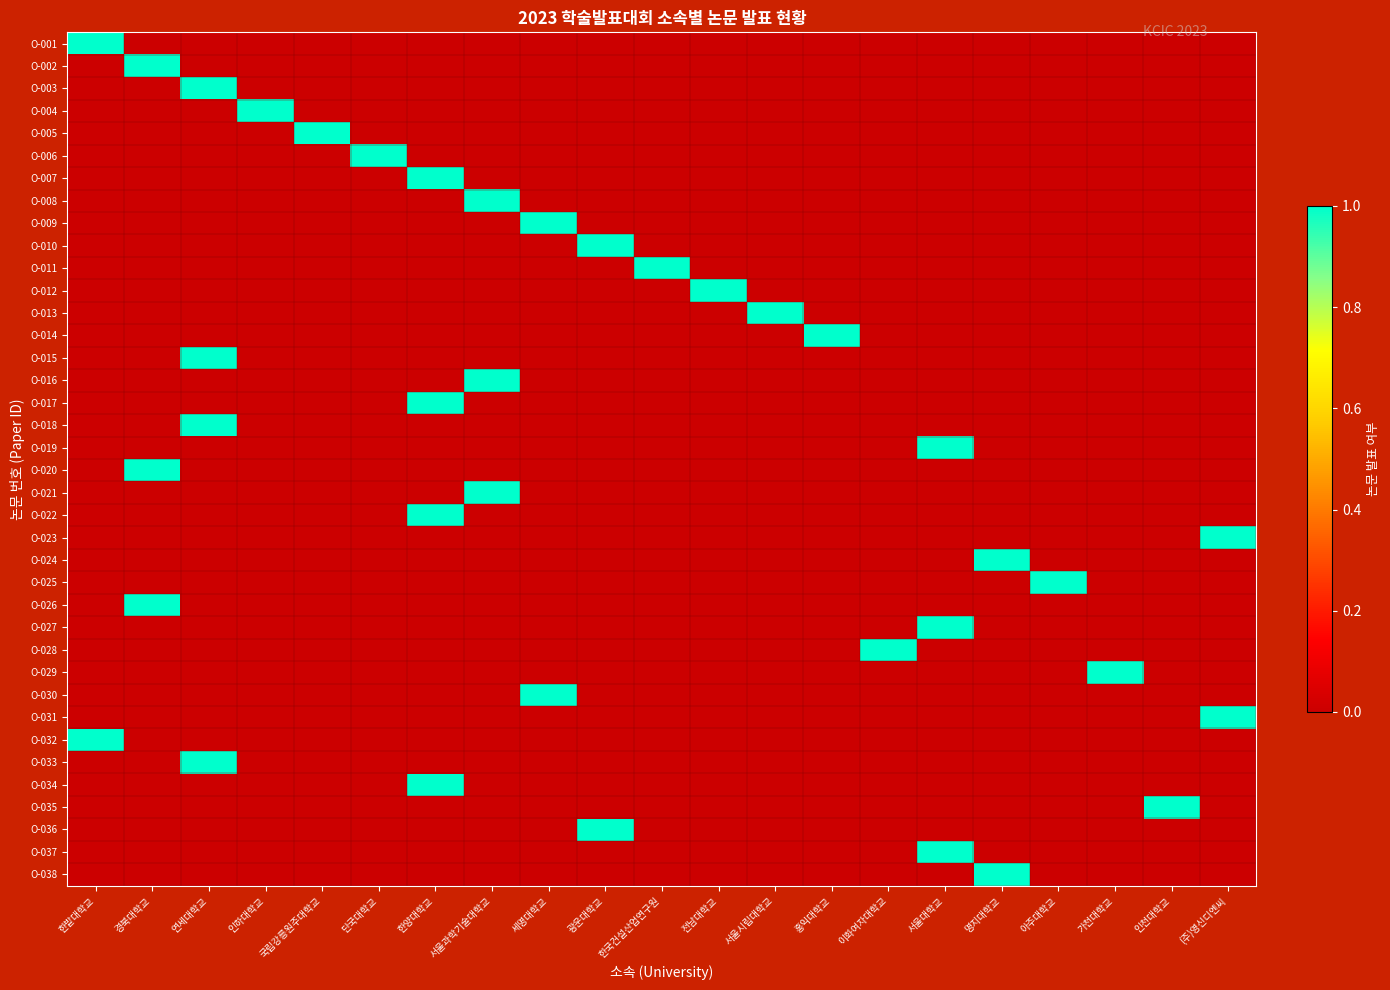

How many series are shown in this chart?

38